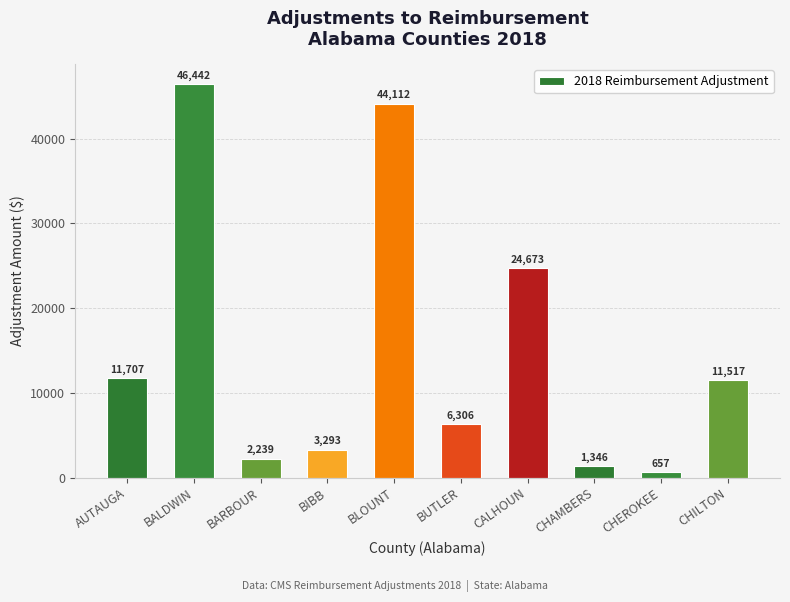

What is the label of the 10th bar from the right?

AUTAUGA